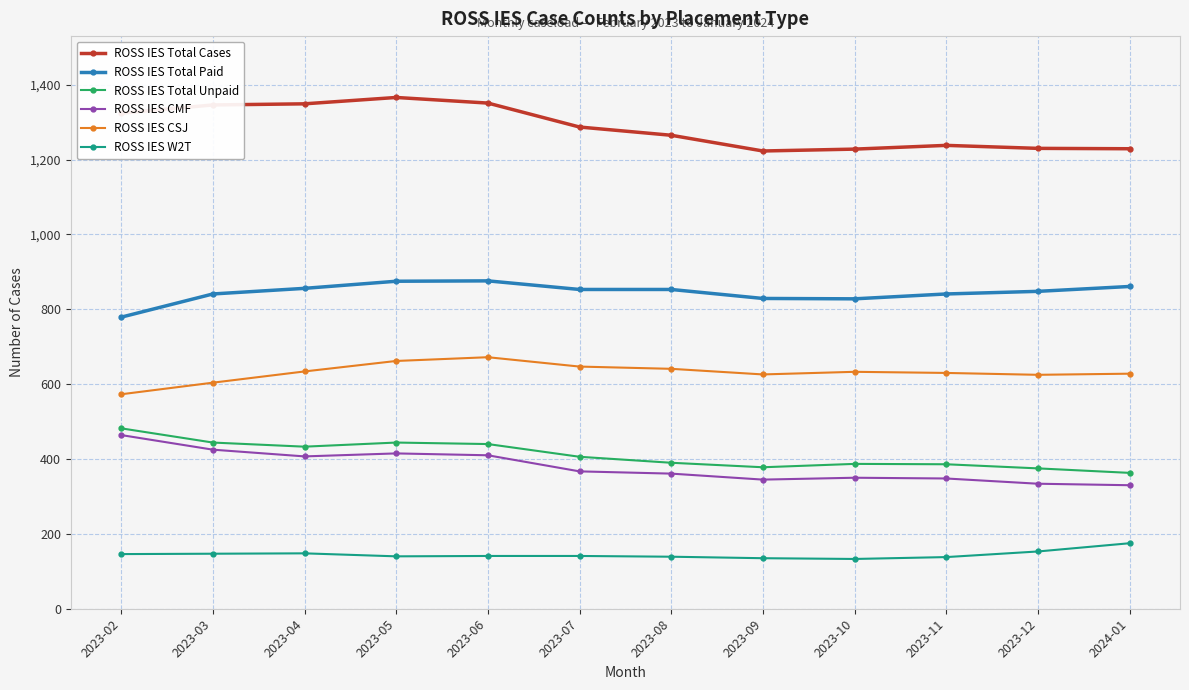

What is the difference between the second highest and second lowest values in the ROSS IES Total Cases series?

123